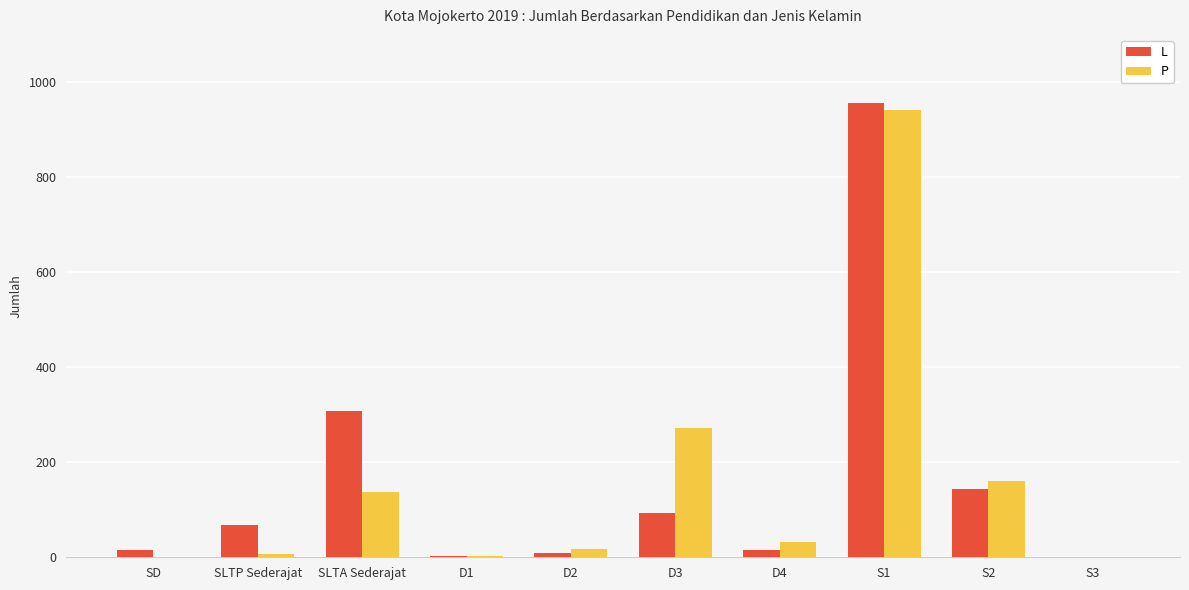

Are the bars horizontal?

No